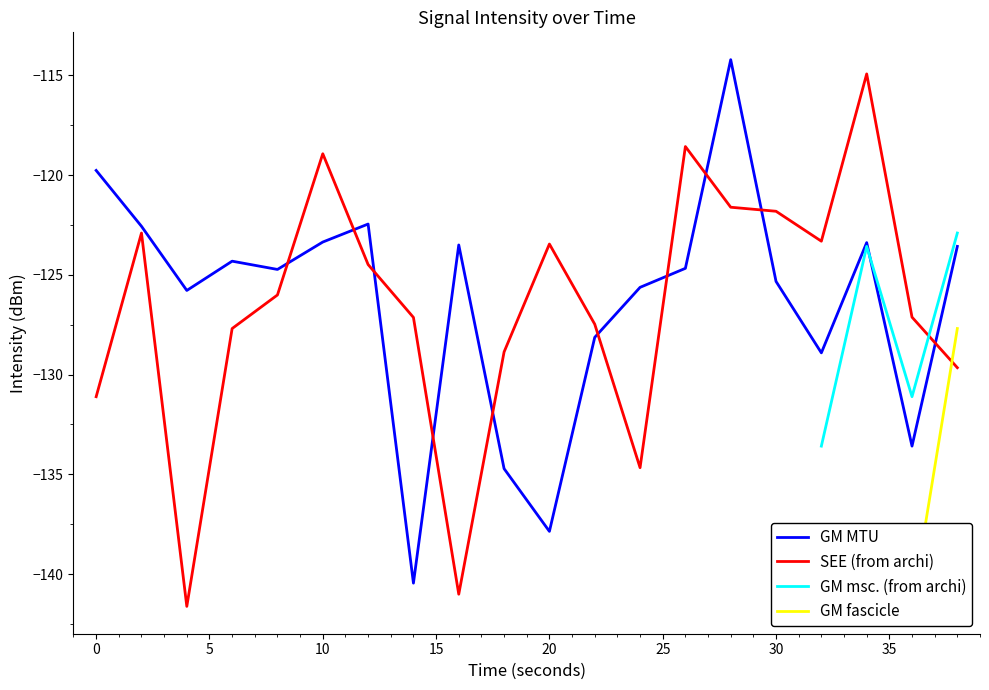

Is it true that GM MTU equals -39.0 at 10?

False